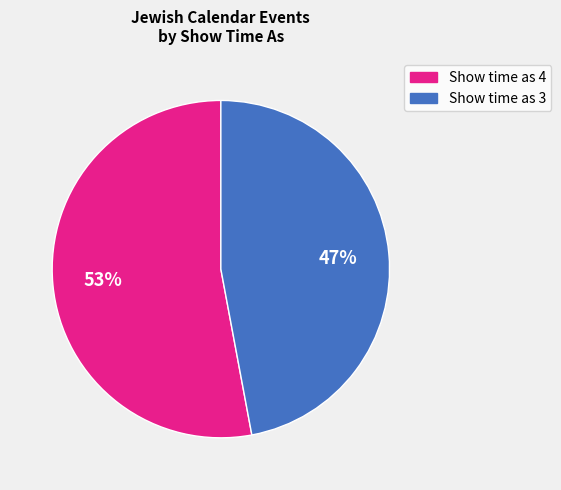

Is there any slice that represents more than half of the pie?

Yes